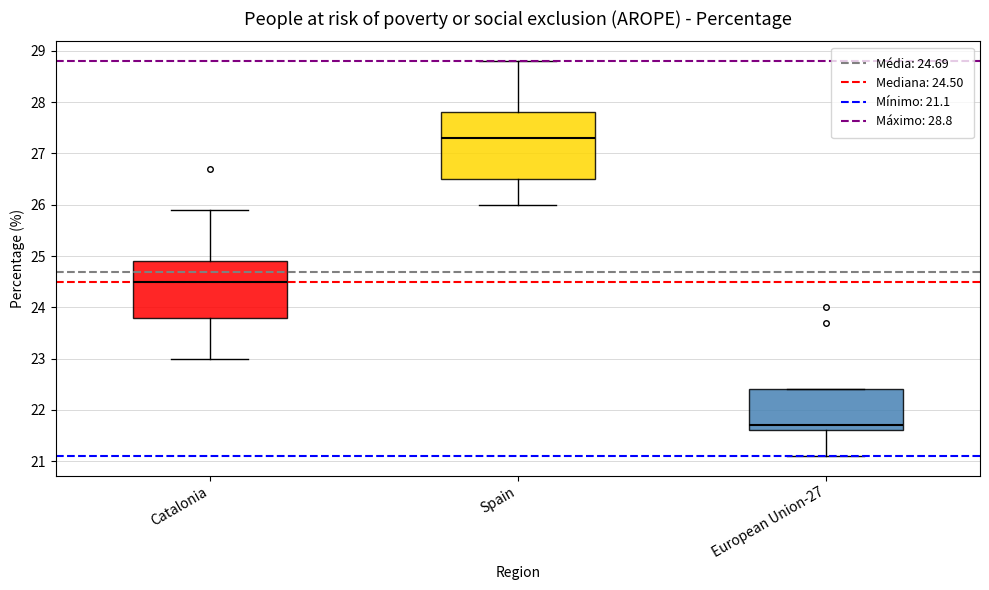

Reading left to right, read every box against the y-axis: the position of its median line, the range the box covers, and the ends of its whiskers. The values are not printed on the chart, so give them approximately, as read against the axis.

Catalonia: median 24.5, box 23.8 to 24.9, whiskers 23.0 to 25.9
Spain: median 27.3, box 26.5 to 27.8, whiskers 26.0 to 28.8
European Union-27: median 21.7, box 21.6 to 22.4, whiskers 21.1 to 22.4